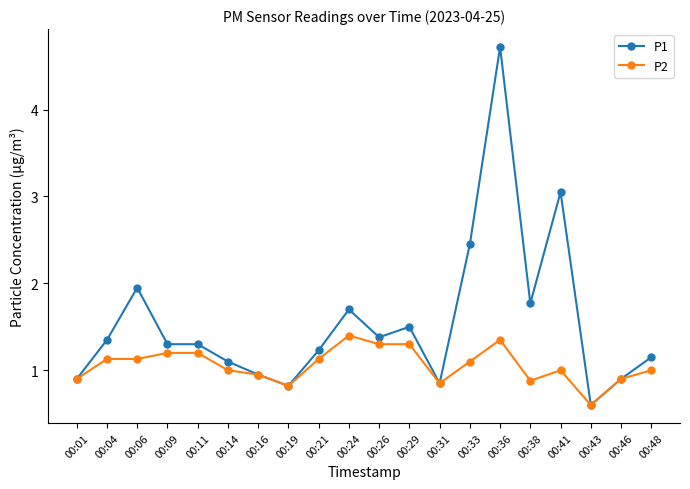

List the series in order of their overall mean, highest first.

P1, P2